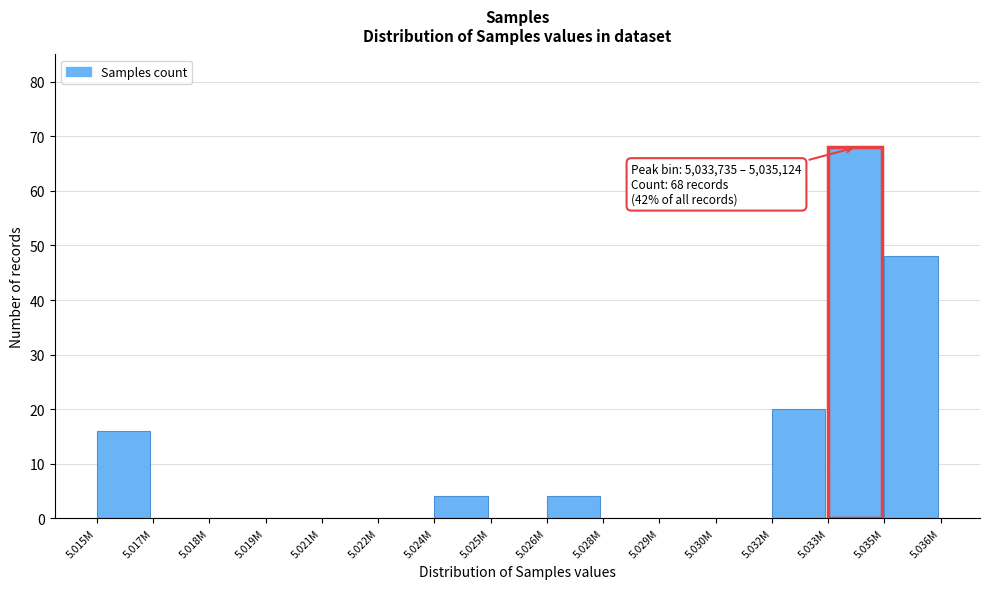

Reading left to right, transcribe all the data shown in this chart.

5.015M=16	5.017M=0	5.018M=0	5.019M=0	5.021M=0	5.022M=0	5.024M=4	5.025M=0	5.026M=4	5.028M=0	5.029M=0	5.030M=0	5.032M=20	5.033M=68	5.035M=48